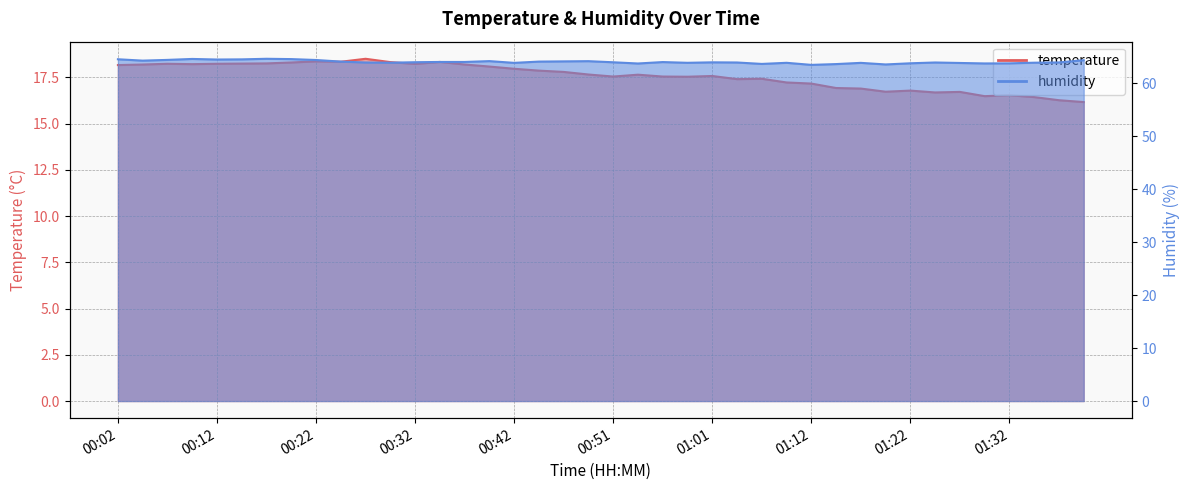

What value does the humidity series have at 00:12?

64.5